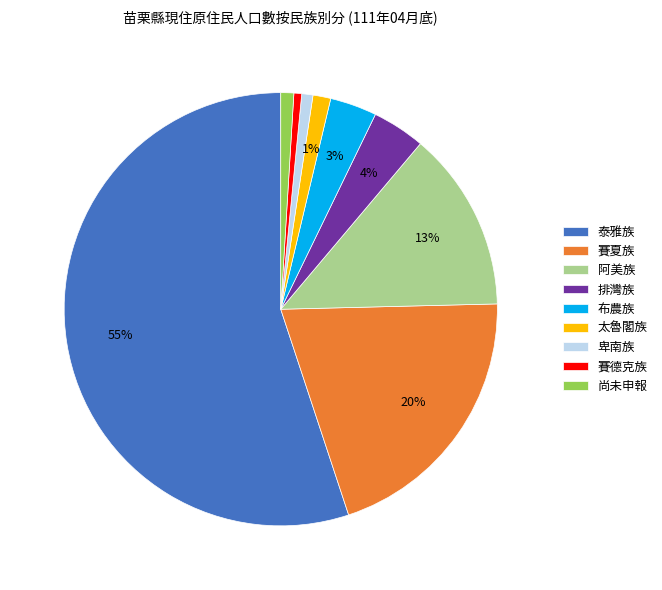

Between 泰雅族 and 布農族, which is larger?

泰雅族